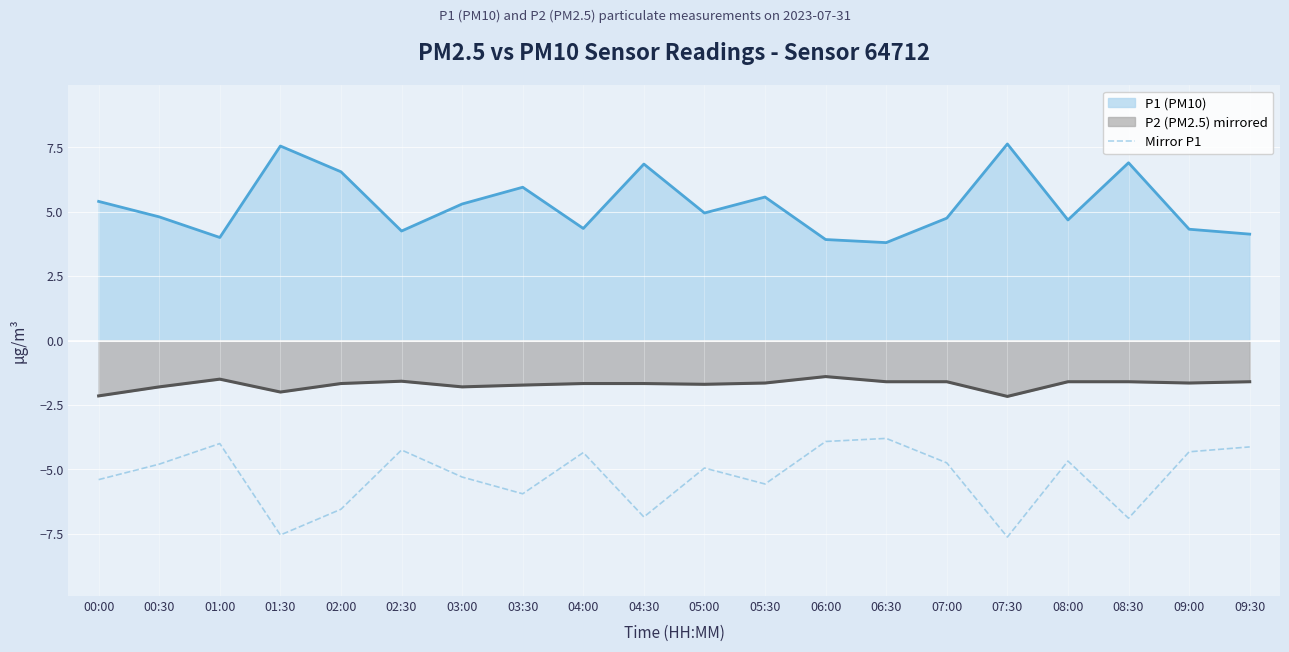

What is the smallest value displayed?

-7.6